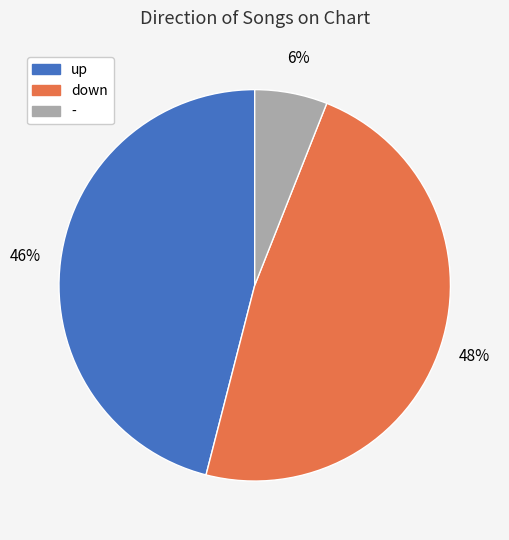

Which has a higher value, up or -?

up